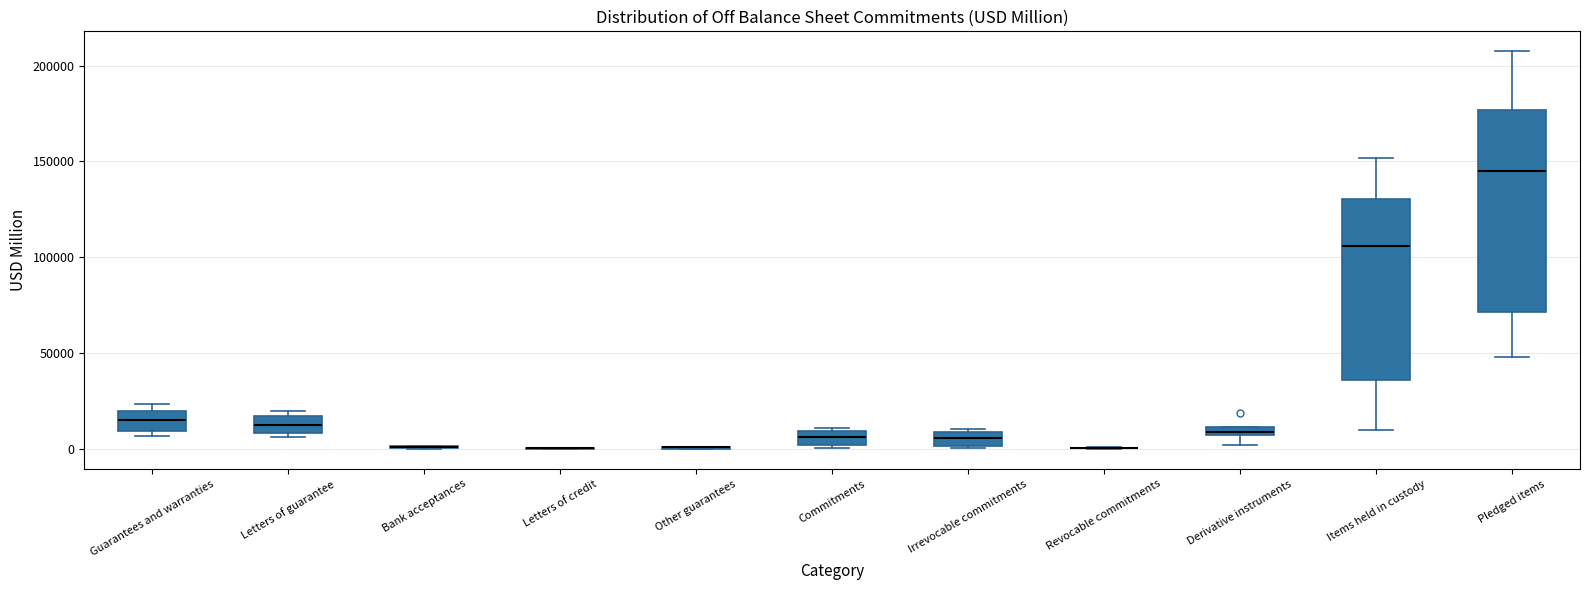

Which box is the tallest, from its lower edge to its upper edge?

Pledged items